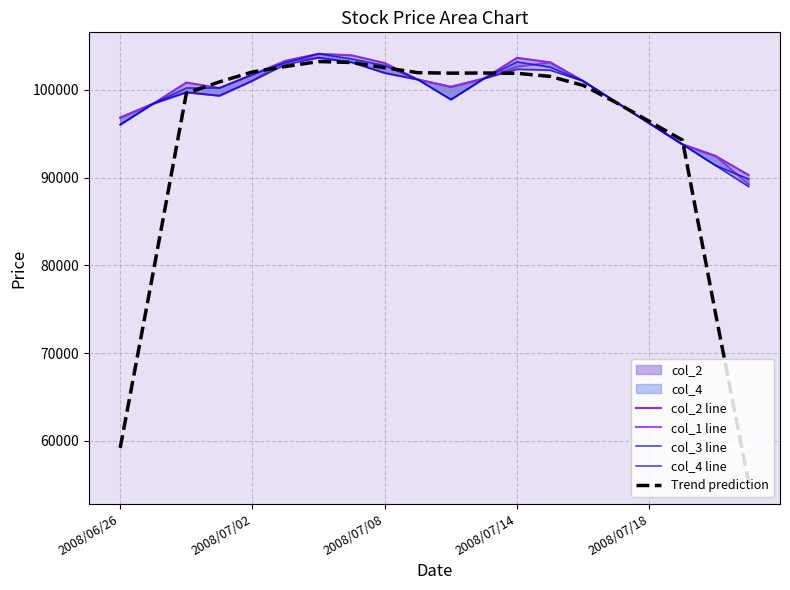

How many values in the col_1 line series are below 100980?

10